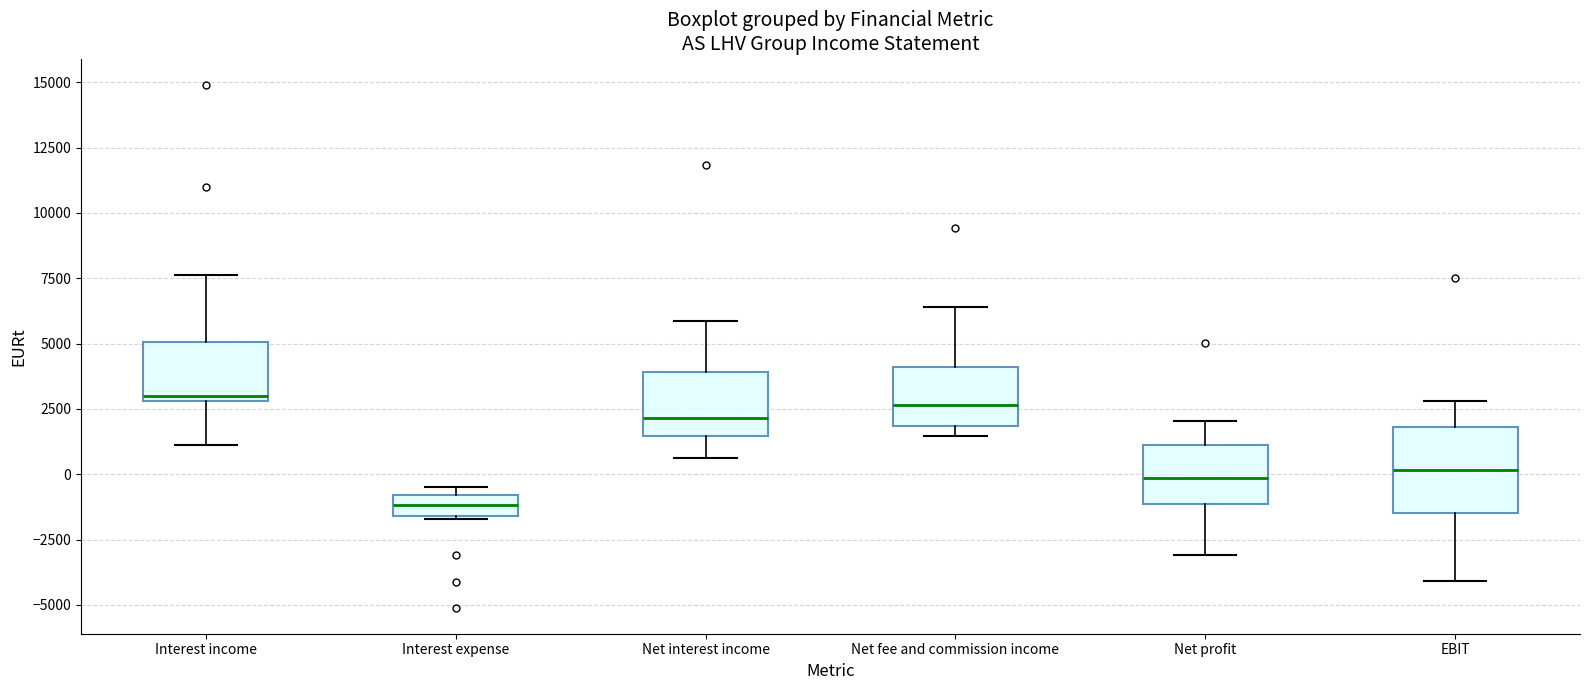

Comparing the boxes themselves (not the whiskers), which one is the tallest?

EBIT